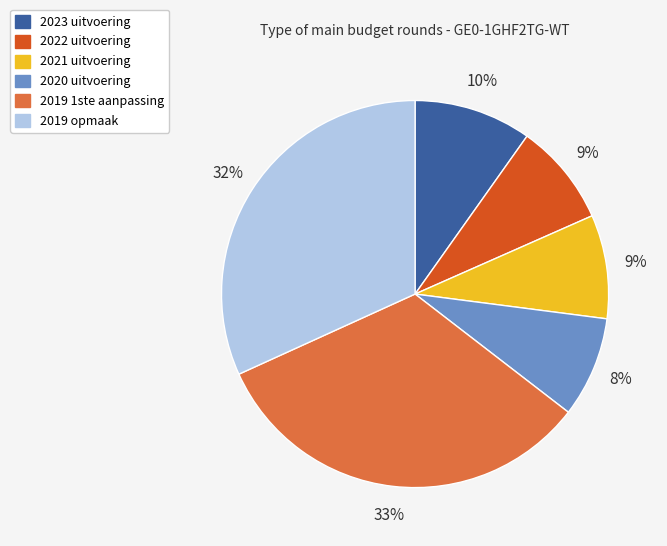

Is there a majority slice in this chart?

No